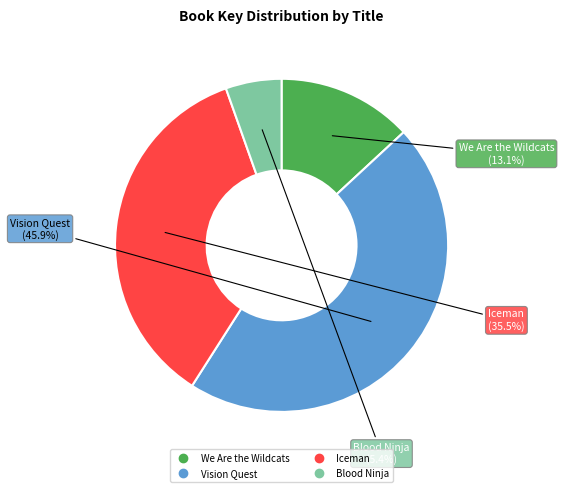

Combined, do We Are the Wildcats and Iceman account for over 50%?

No